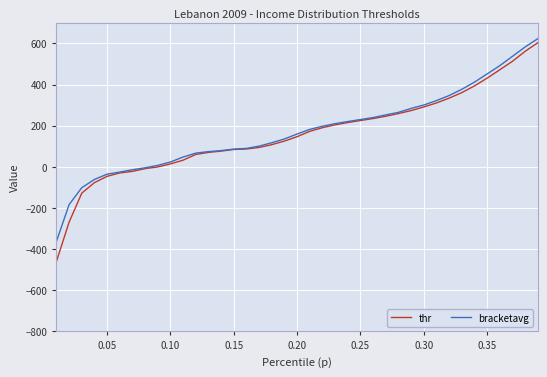

What is the lowest value of the thr series?

-459.5